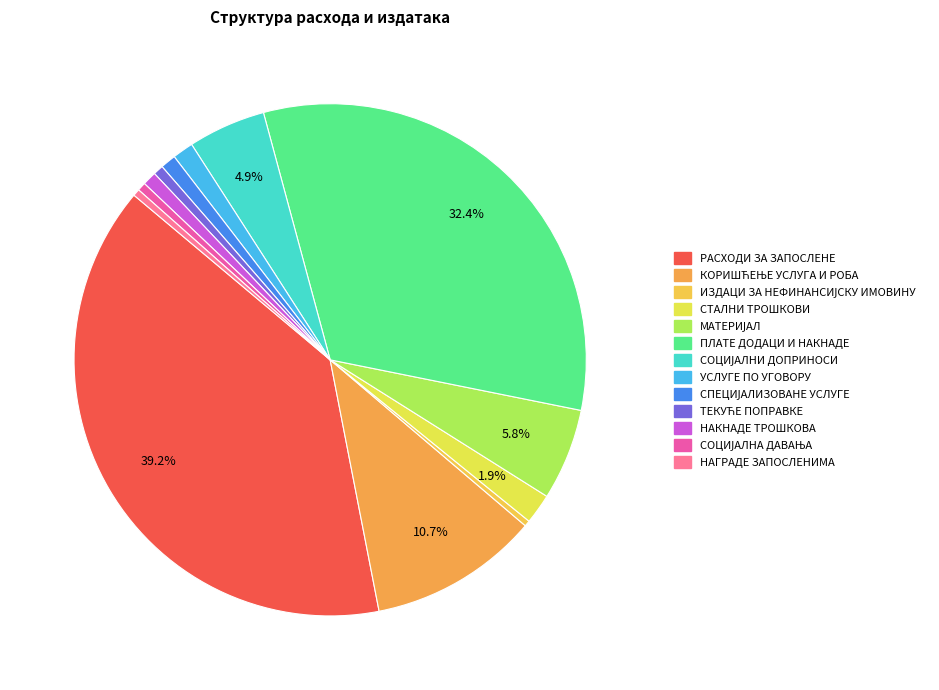

Which slice is the largest?

РАСХОДИ ЗА ЗАПОСЛЕНЕ